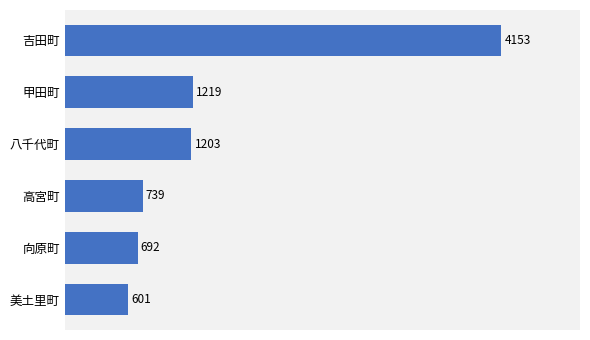

What is the minimum value shown in the chart?

601